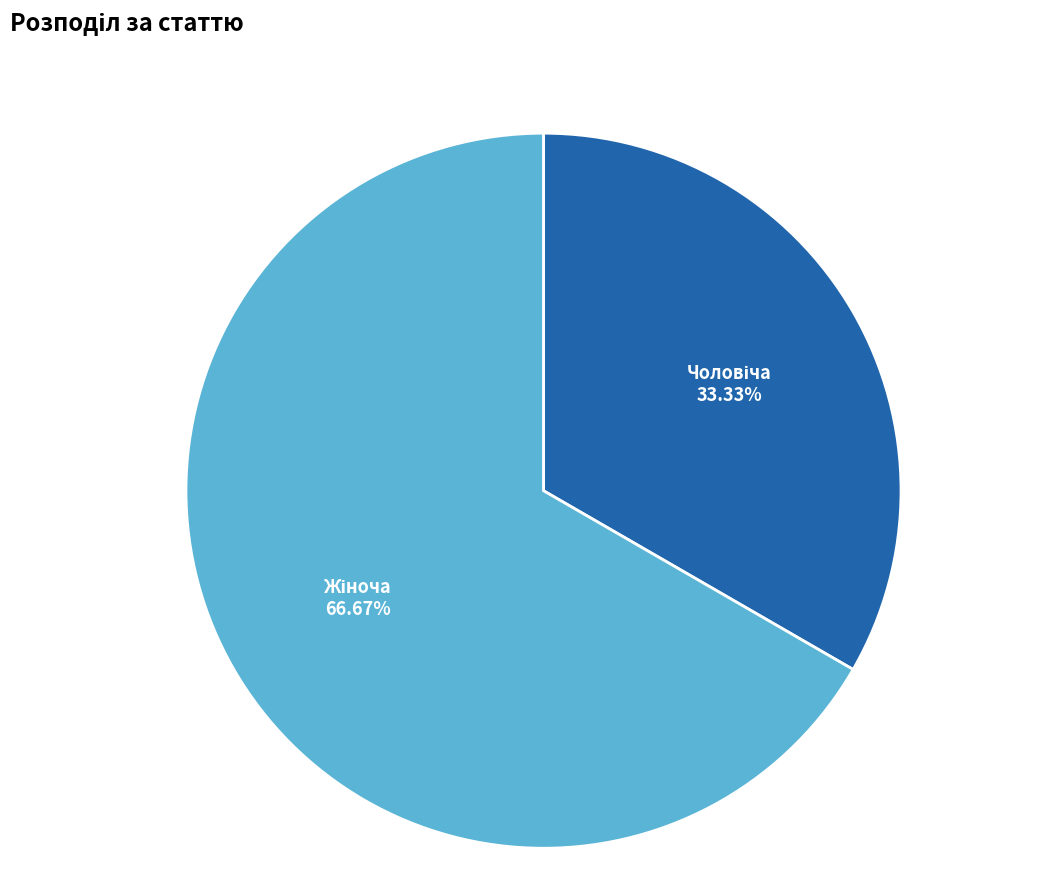

Does any single category account for the majority?

Yes